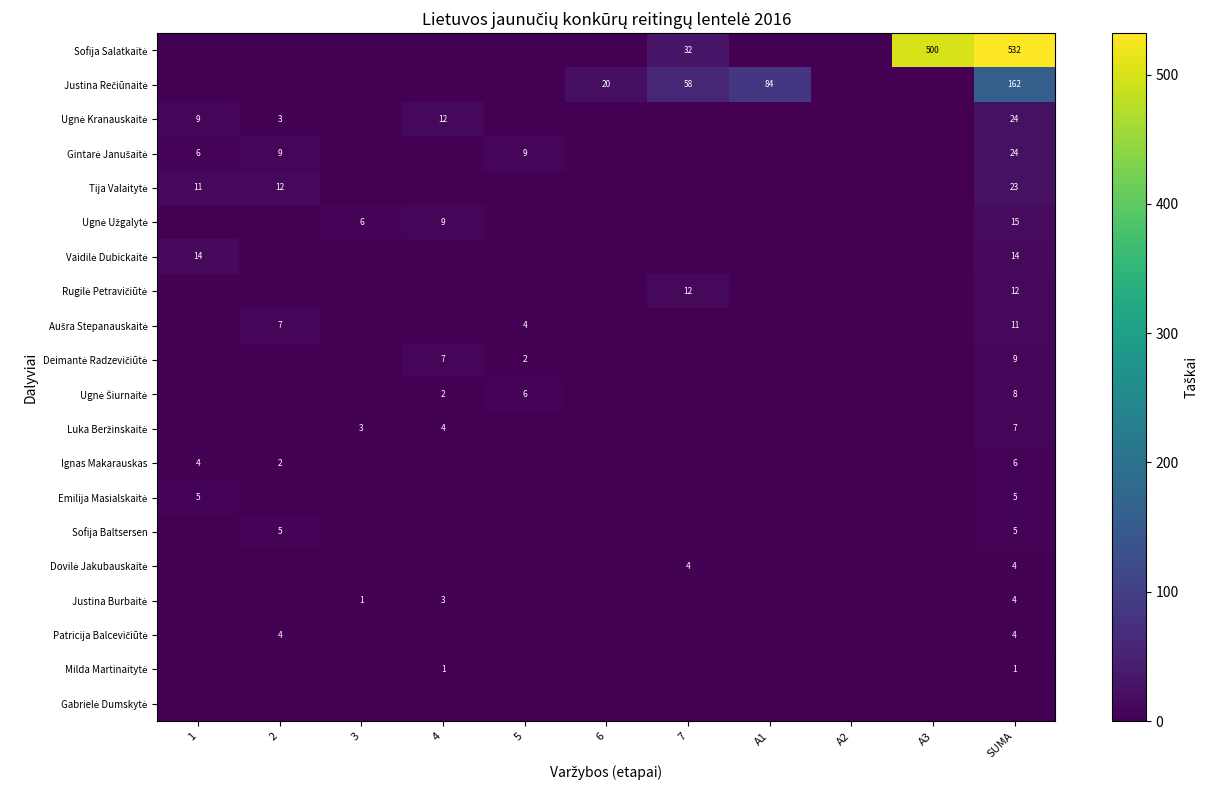

Which category has the highest value in the Ignas Makarauskas series?

SUMA